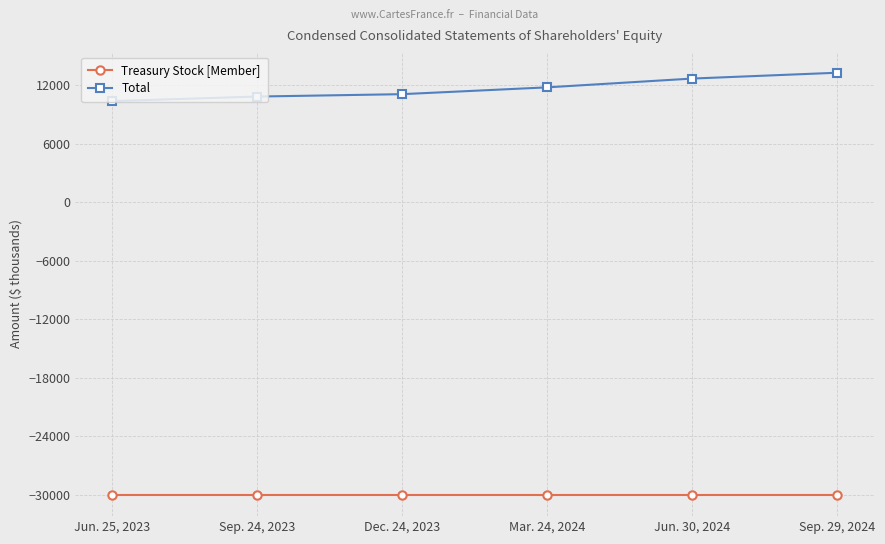

Which series has the largest range (max minus min)?

Total